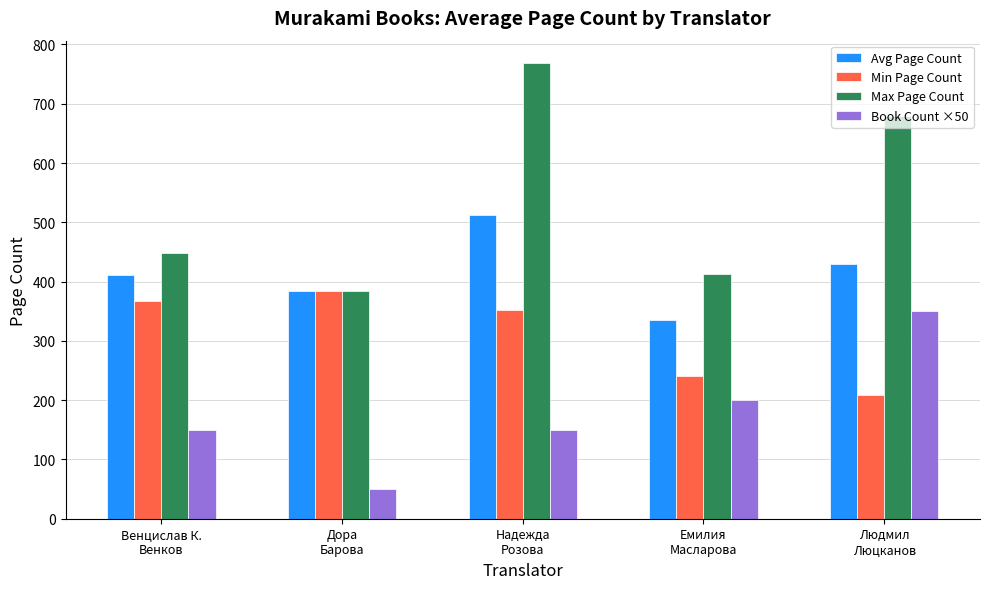

The Min Page Count series shows 606.4 at Венцислав К.
Венков. True or false?

False